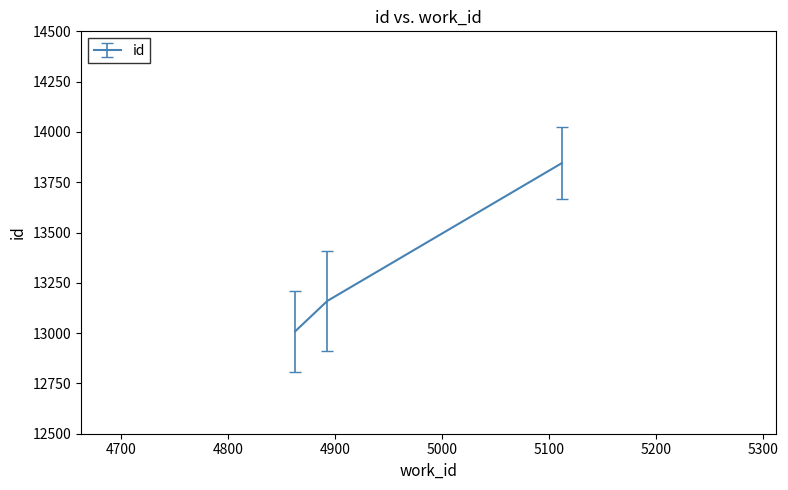

What is the difference between the maximum and minimum values?

836